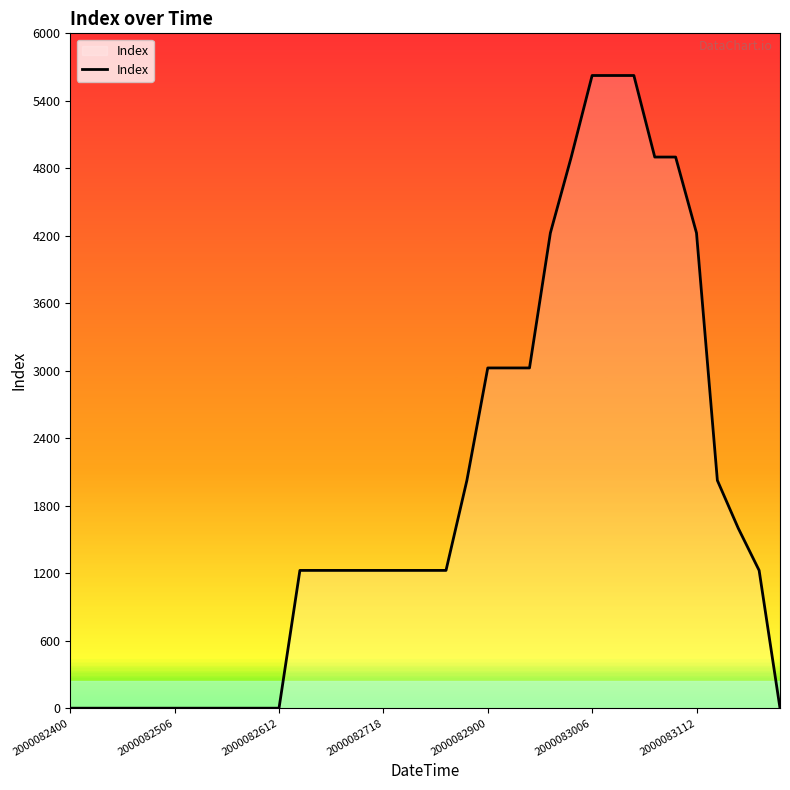

What is the greatest value displayed?

5625